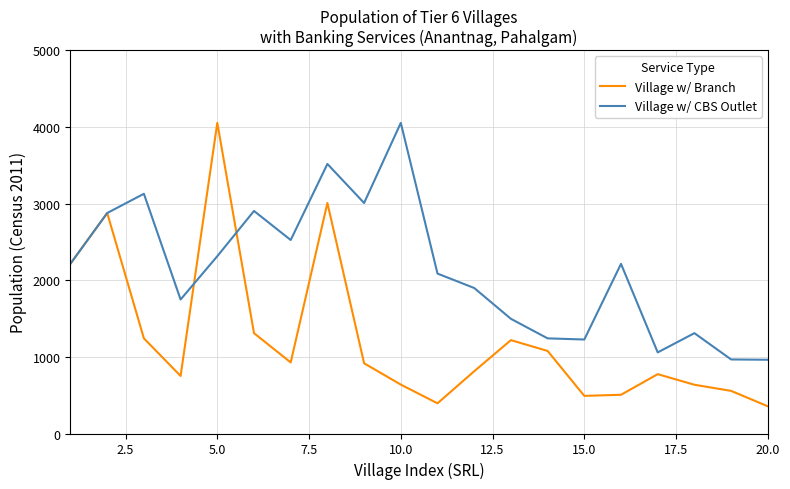

Which series has the widest spread of values?

Village w/ Branch